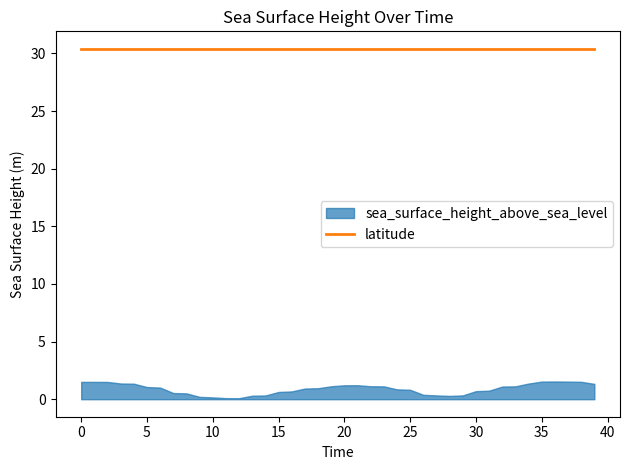

At how many categories does at least one series exceed 26?

40